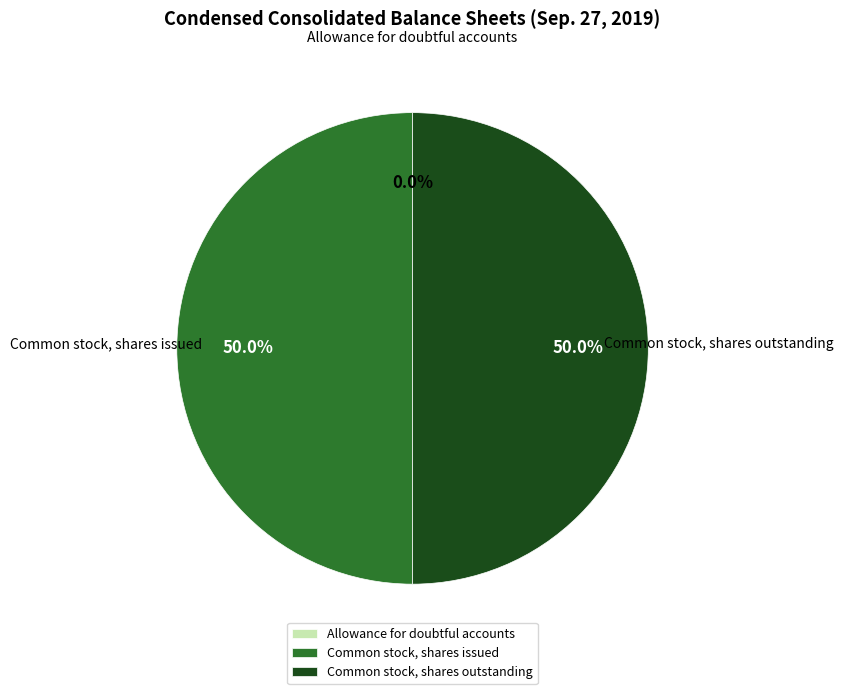

What percentage is NOT represented by Common stock, shares issued?

50.0%